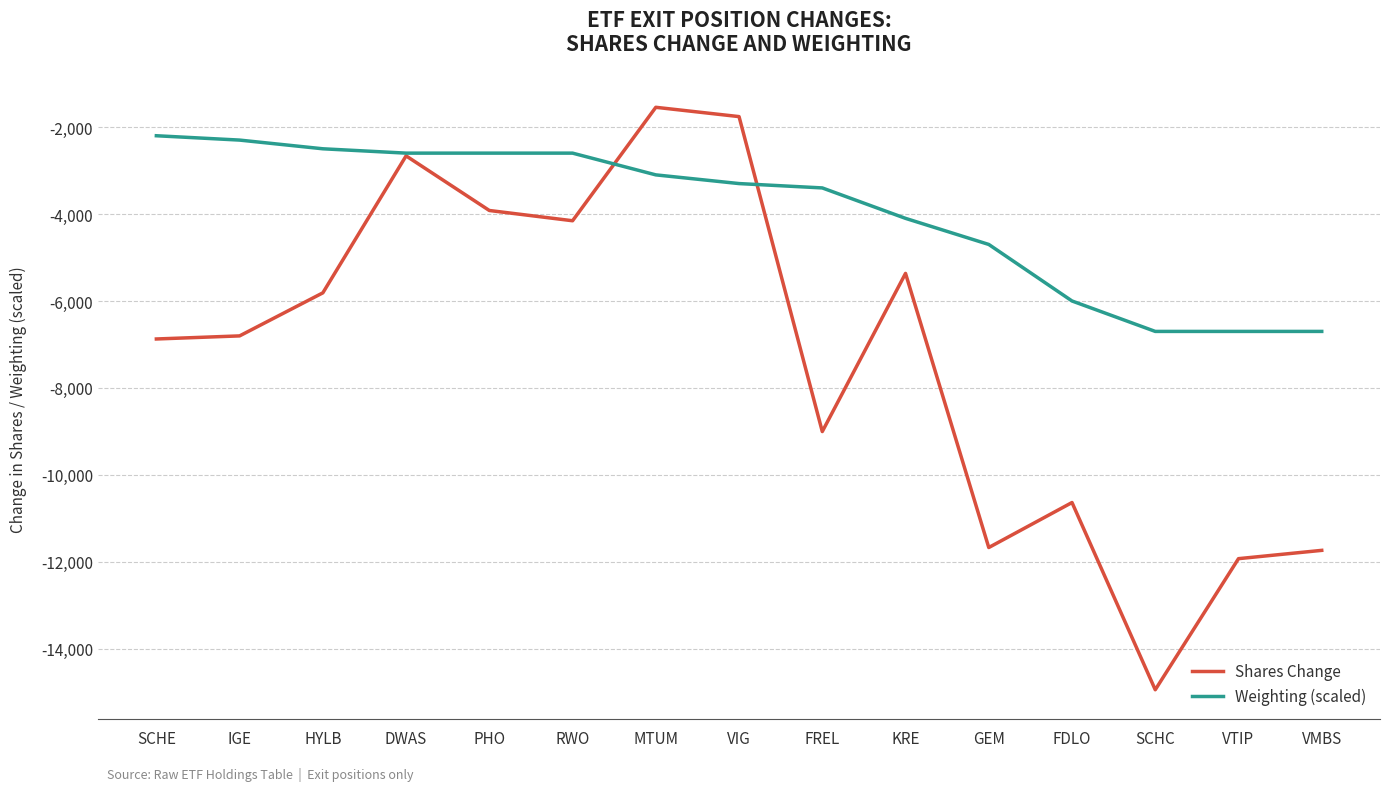

How many lines are shown in the chart?

2